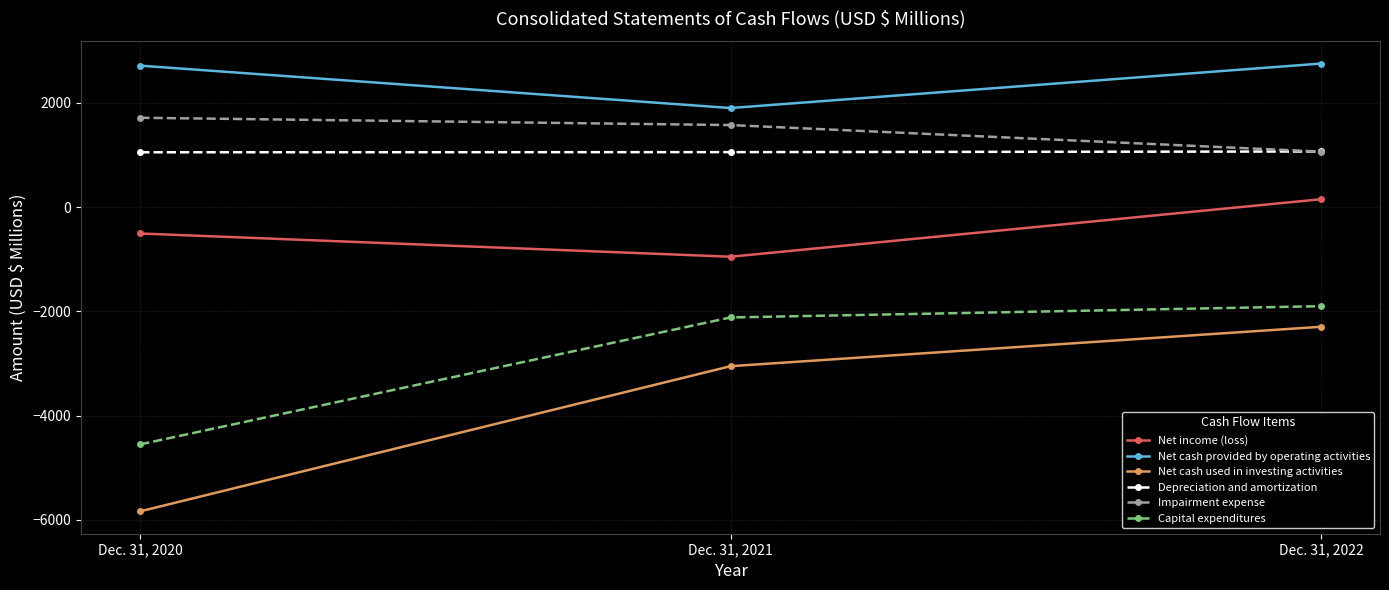

What is the minimum value for Depreciation and amortization?

1053